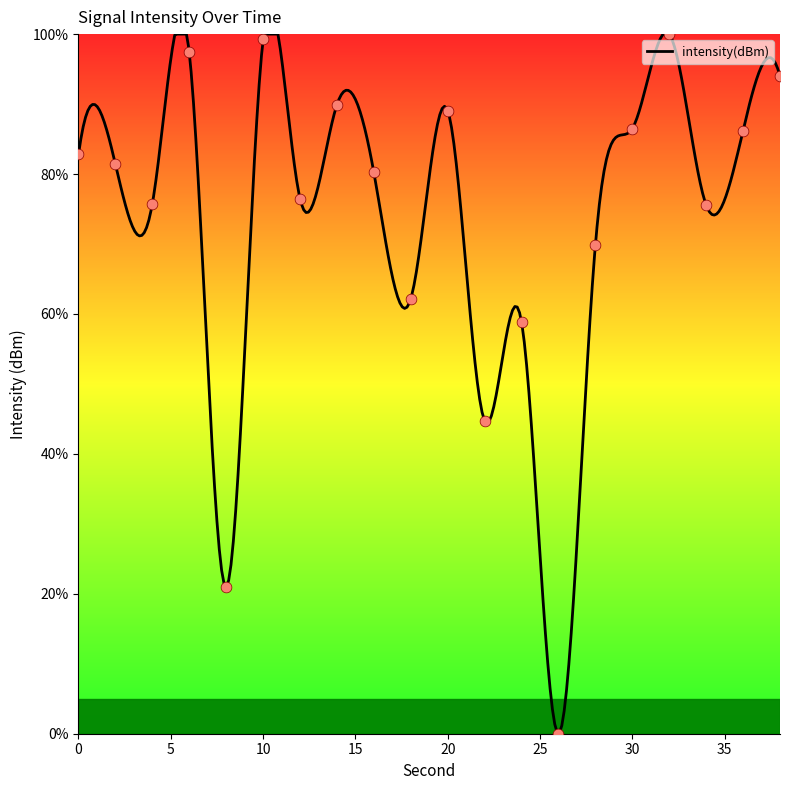

Between 0 and 36, which is larger?

36